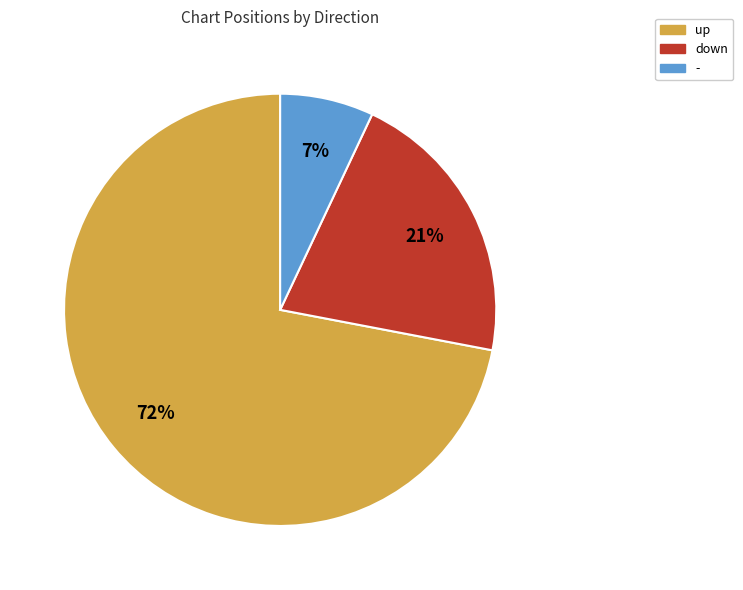

Which category has the smallest portion of the pie?

-